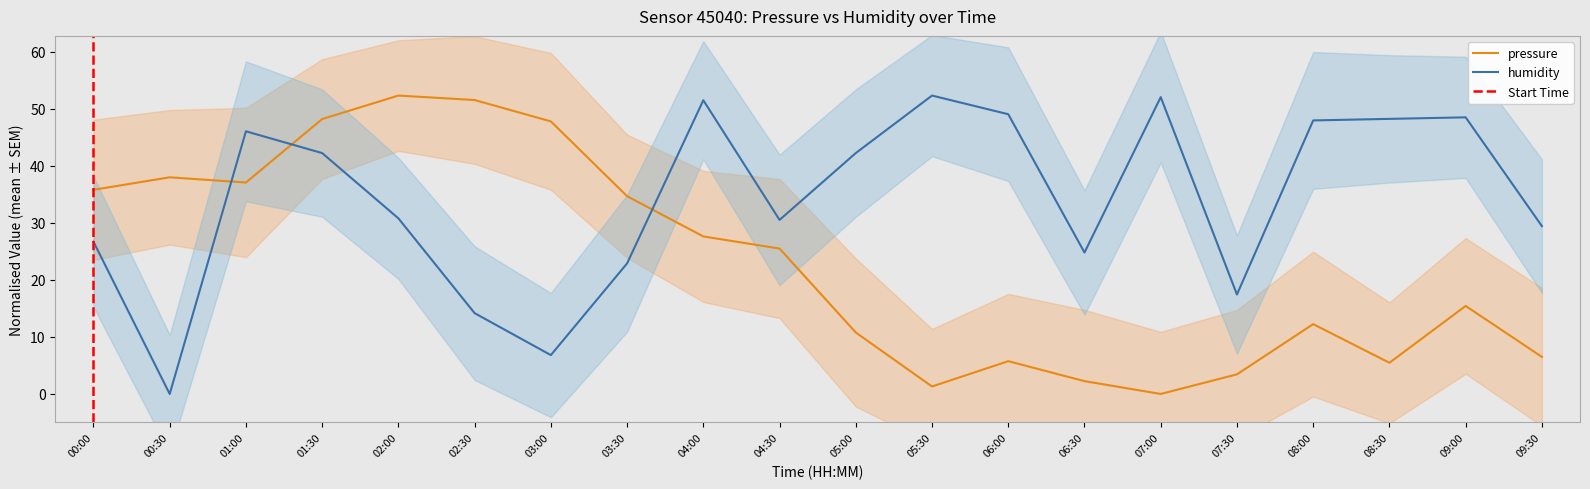

At 01:30, list the series in order from smallest to largest.

humidity, pressure